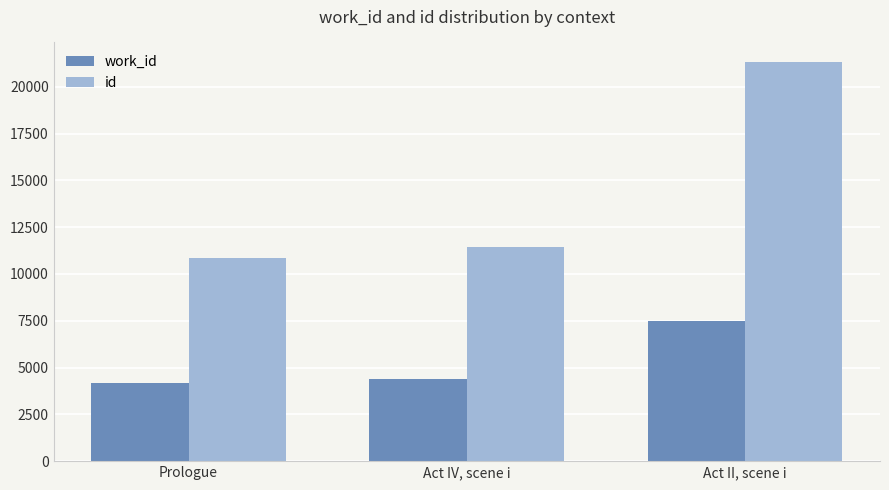

Rank the series by their maximum value, from highest to lowest.

id, work_id